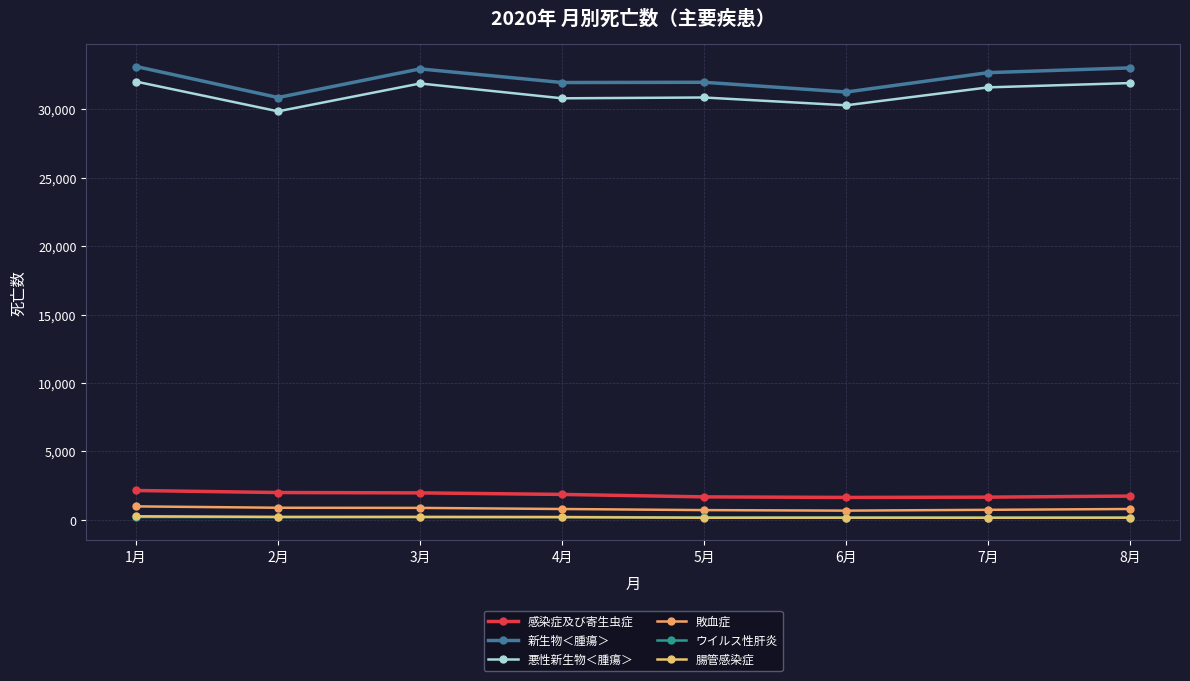

How many series are shown in this chart?

6